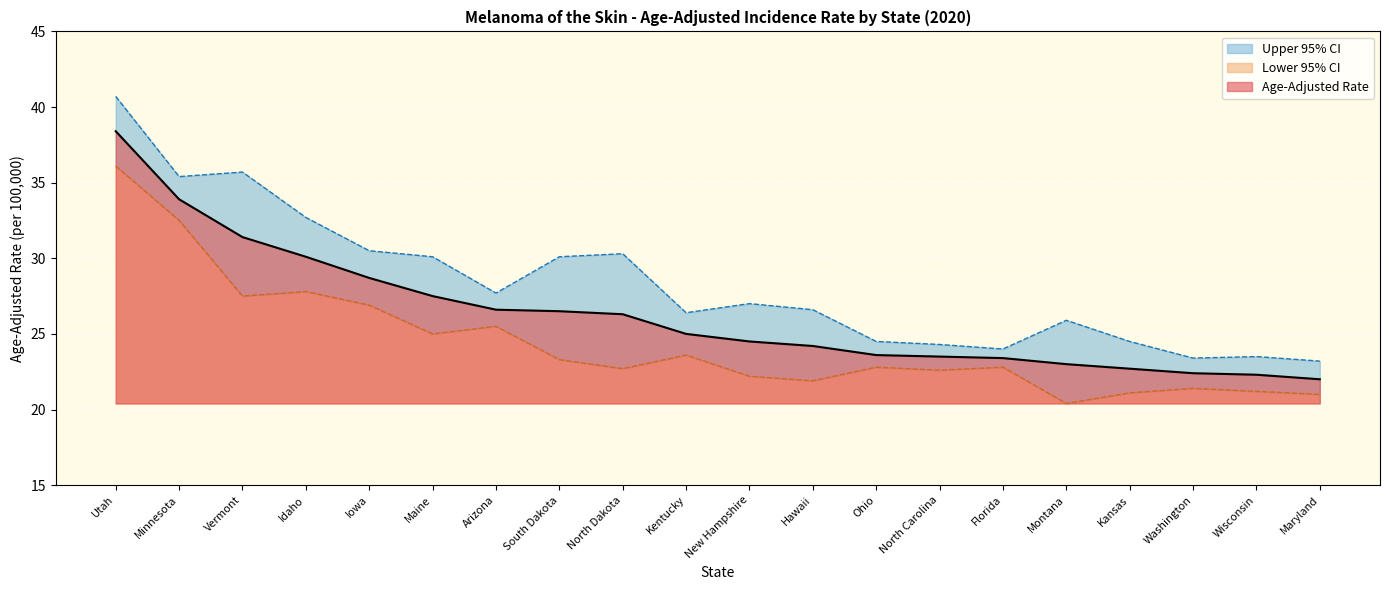

What is the difference between the second highest and second lowest values in the Age-Adjusted Rate series?

11.6